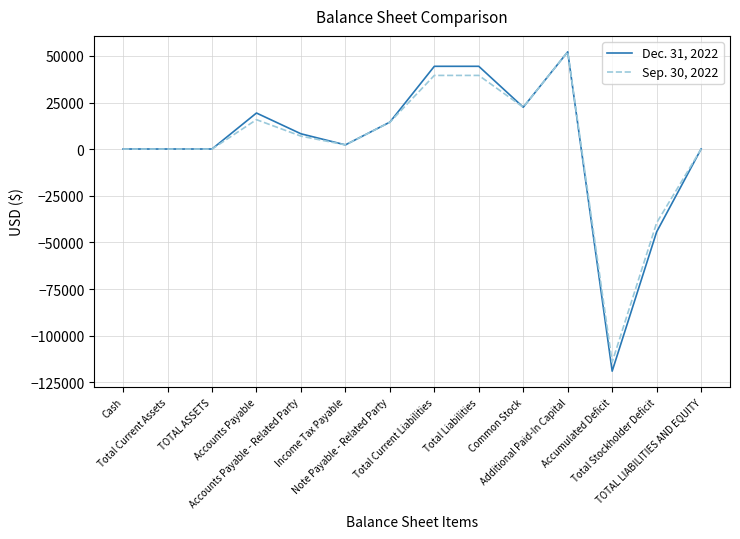

At which category does the chart reach its minimum across all series?

Accumulated Deficit